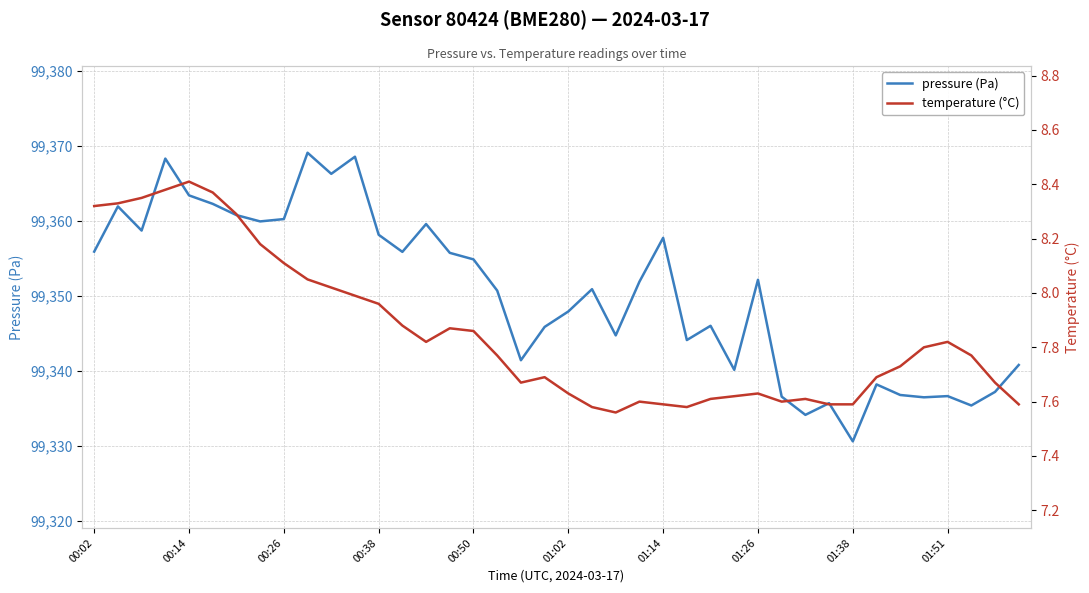

Rank the series by their average value, from lowest to highest.

temperature (°C), pressure (Pa)